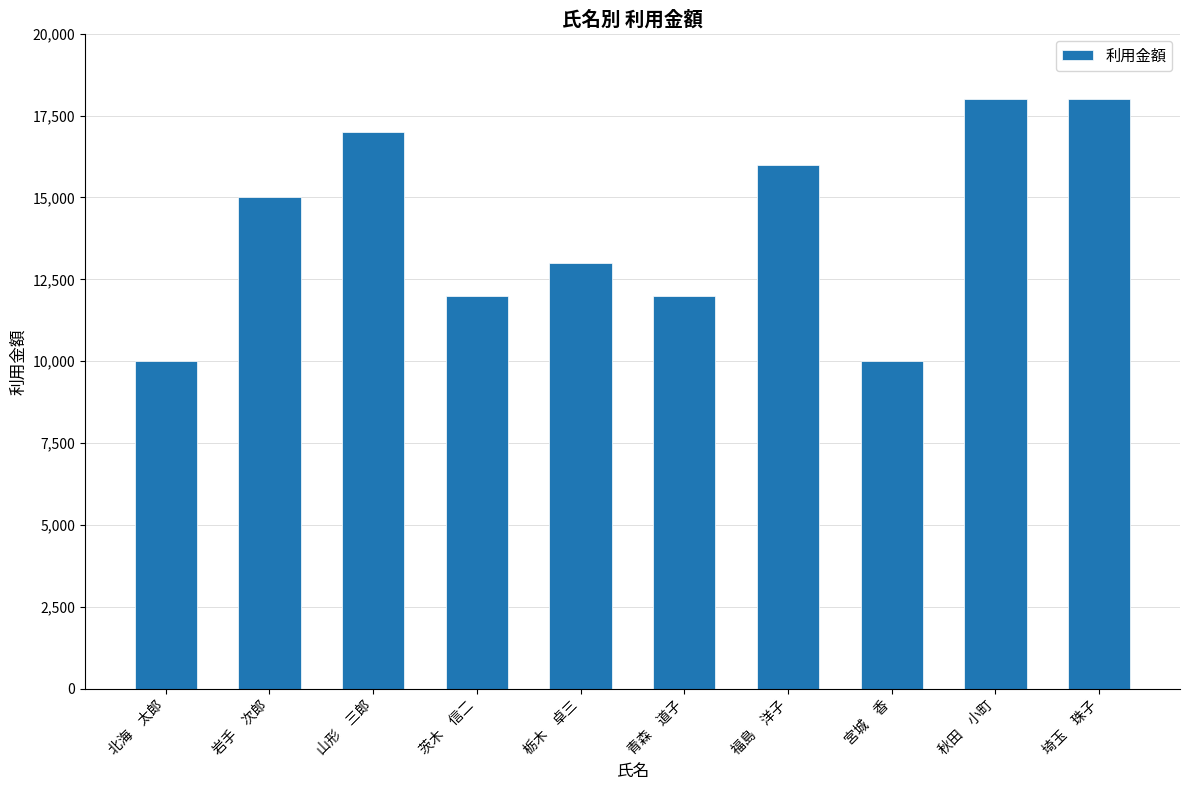

What is the difference between the values at 岩手　次郎 and 埼玉　珠子?

3000